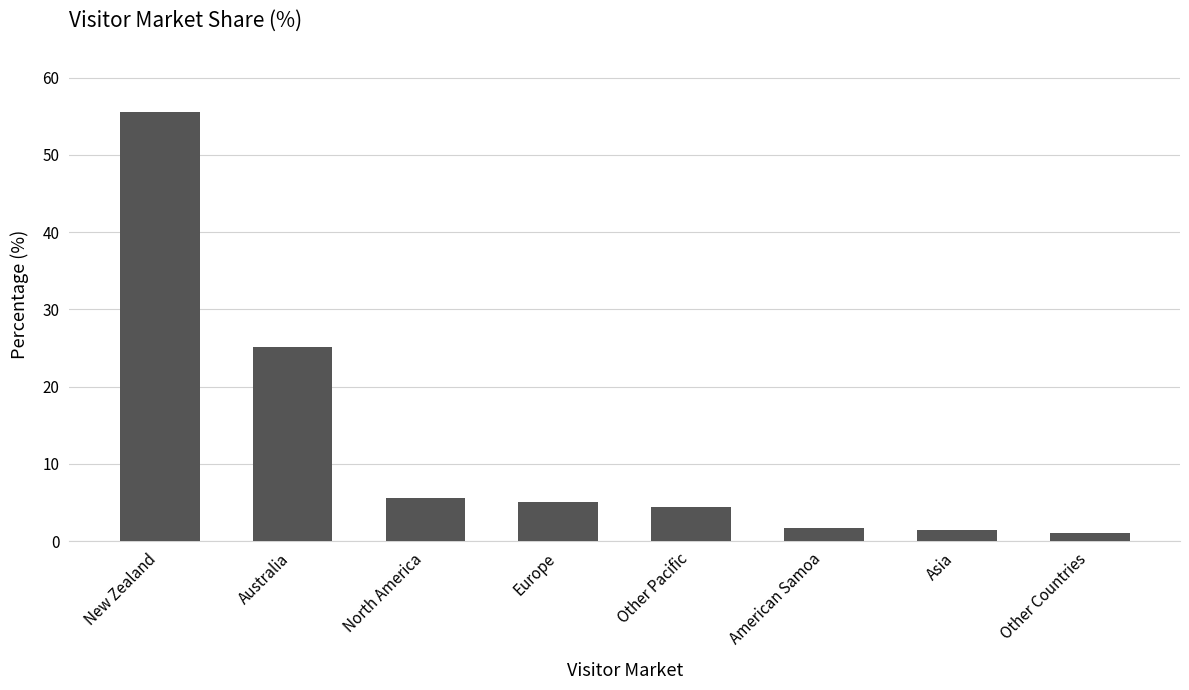

At which category does the chart reach its peak across all series?

New Zealand